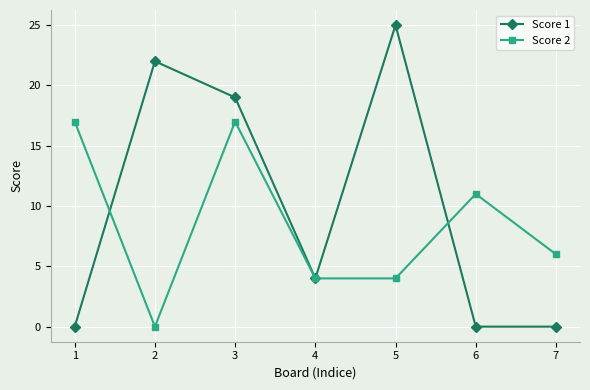

Which category has the highest value across all series?

5